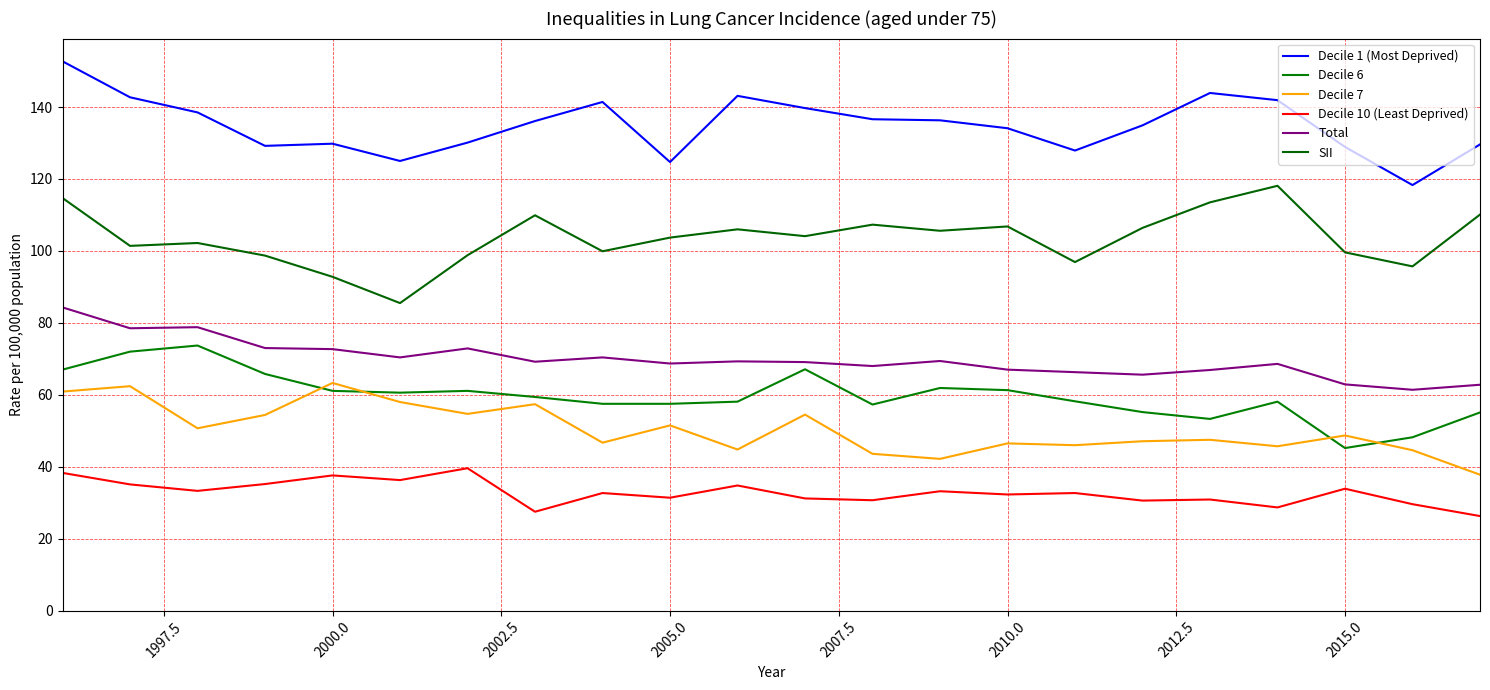

What are all the series names shown in the legend?

Decile 1 (Most Deprived), Decile 6, Decile 7, Decile 10 (Least Deprived), Total, SII